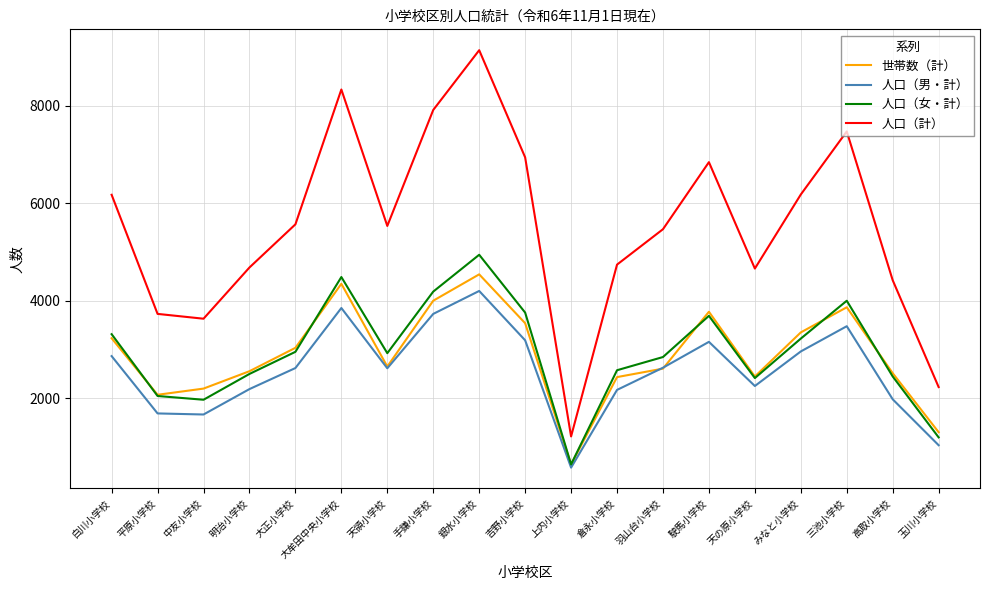

How many categories are shown in the chart?

19